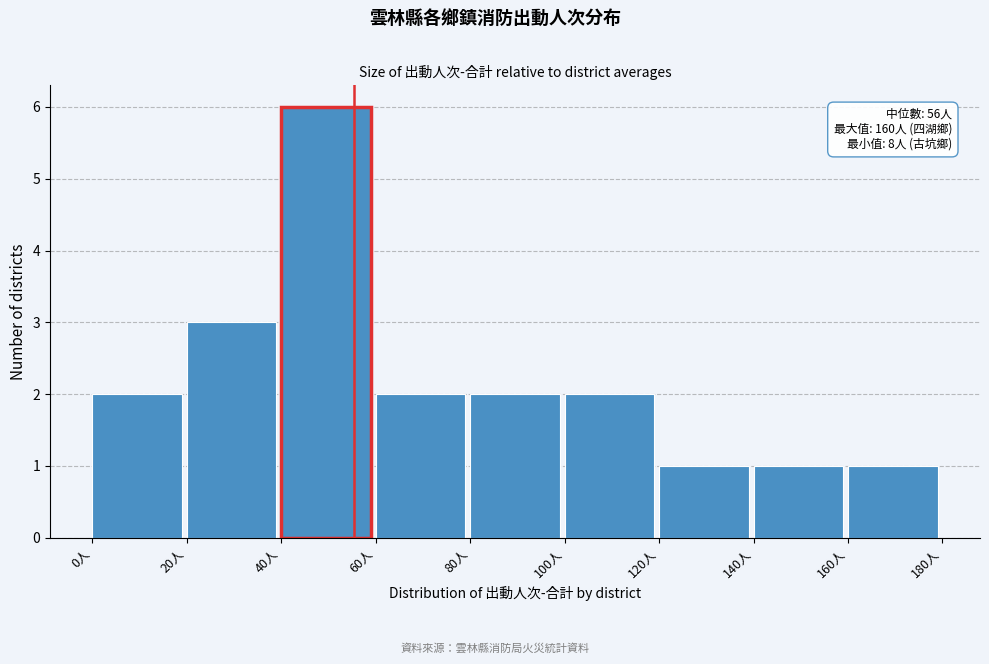

Which range on the x-axis has the tallest bar?

40 to 60